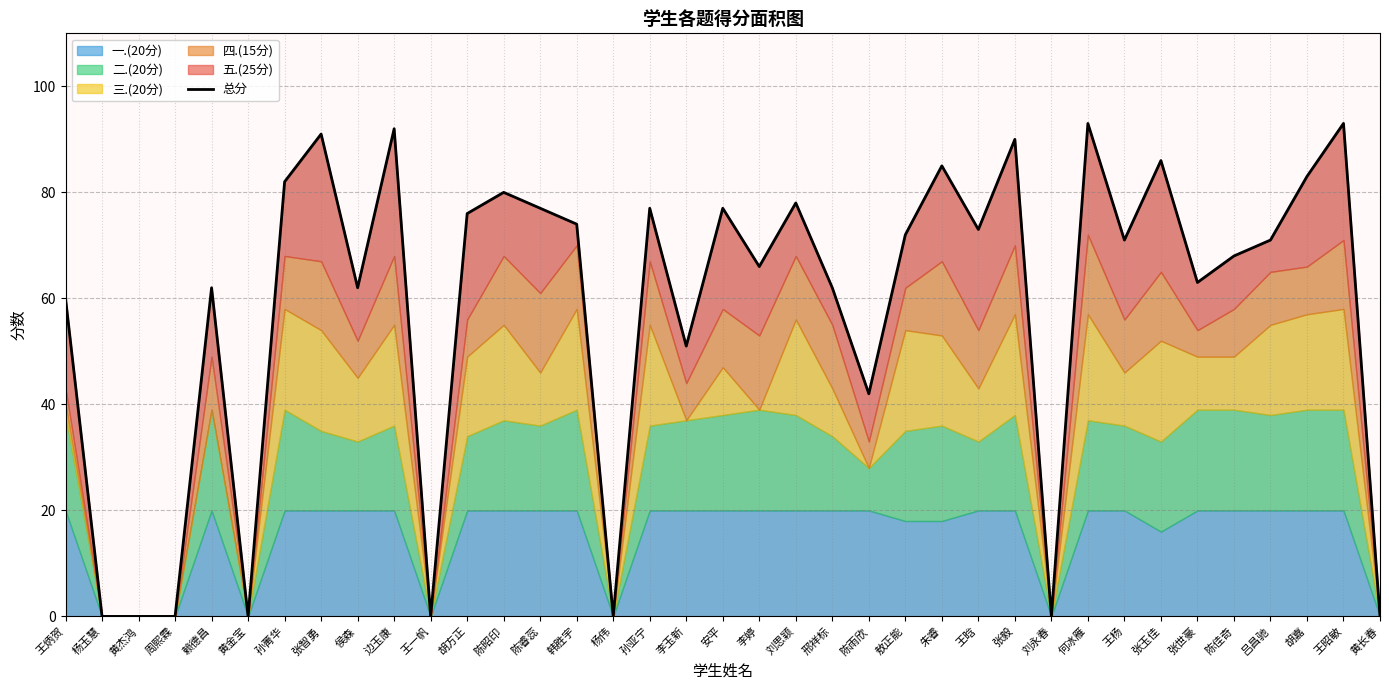

What is the sum of all values?

2157